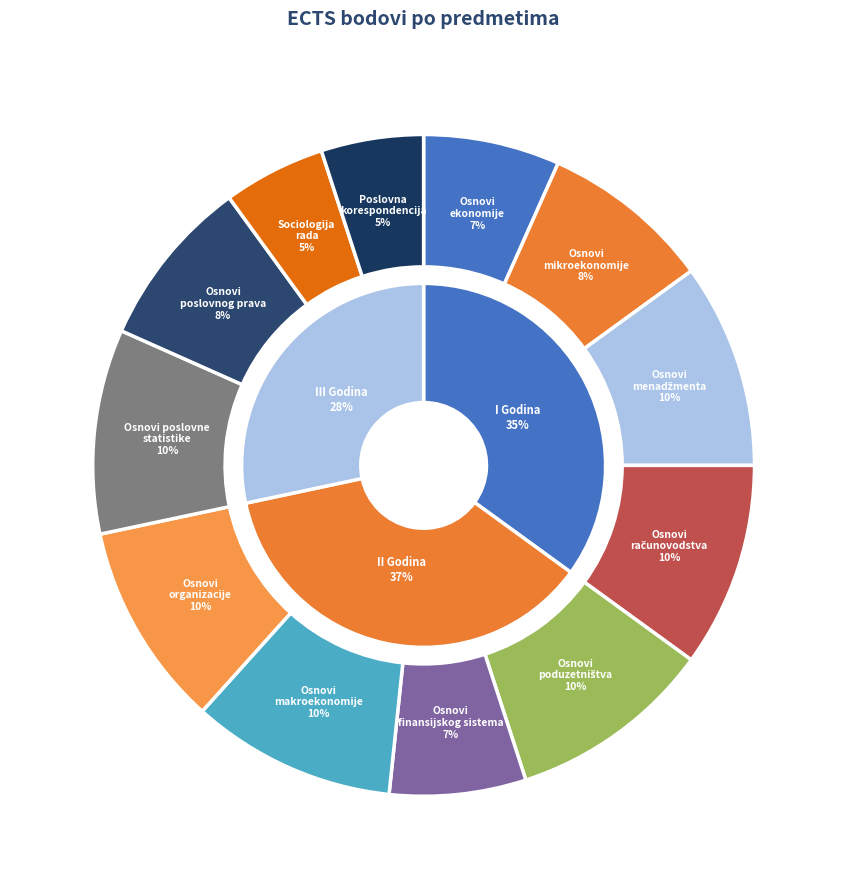

To the nearest percent, what is the difference between the largest and smallest slice percentages?

5%